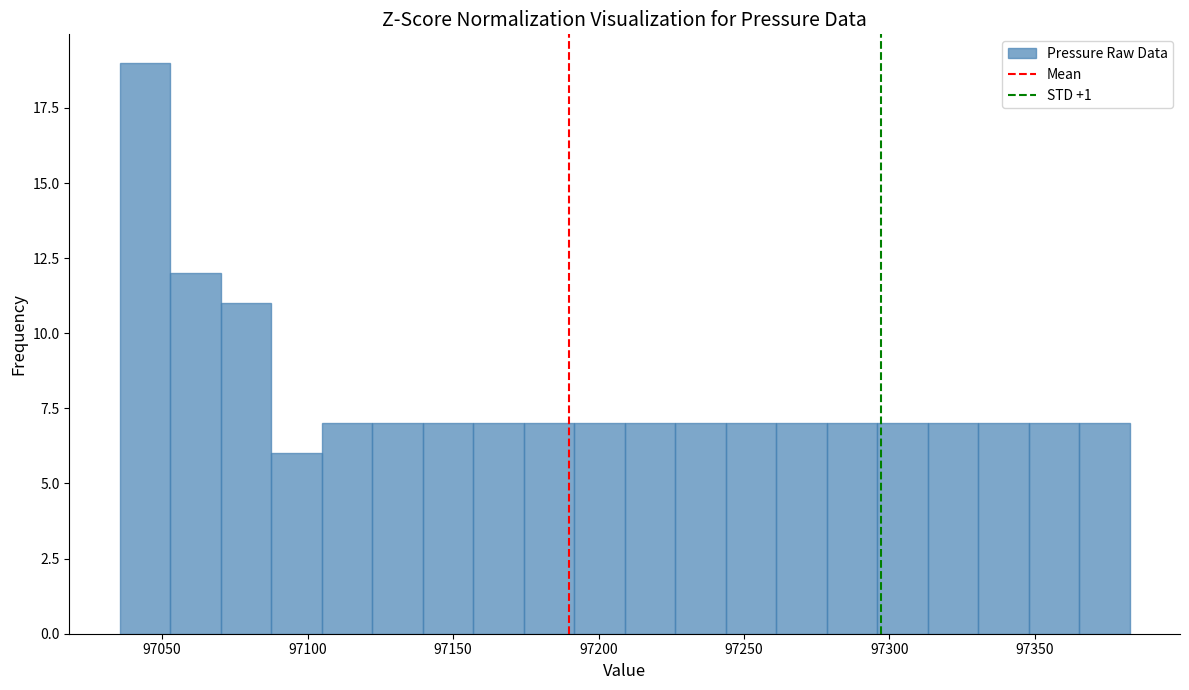

Read against the x-axis, roughly where is the centre of the tallest bar?

97045